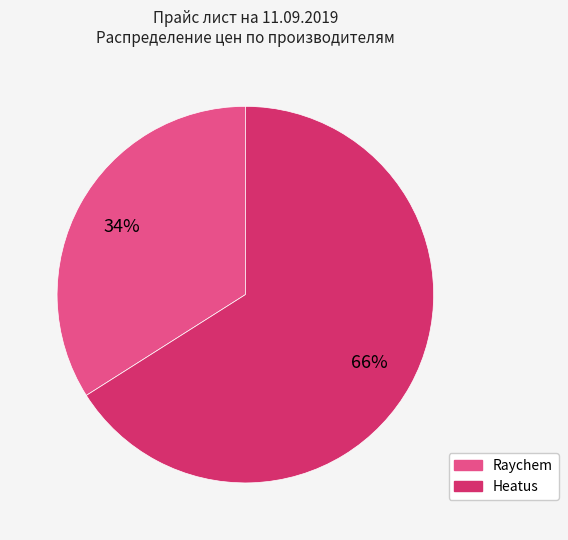

Is there a majority slice in this chart?

Yes